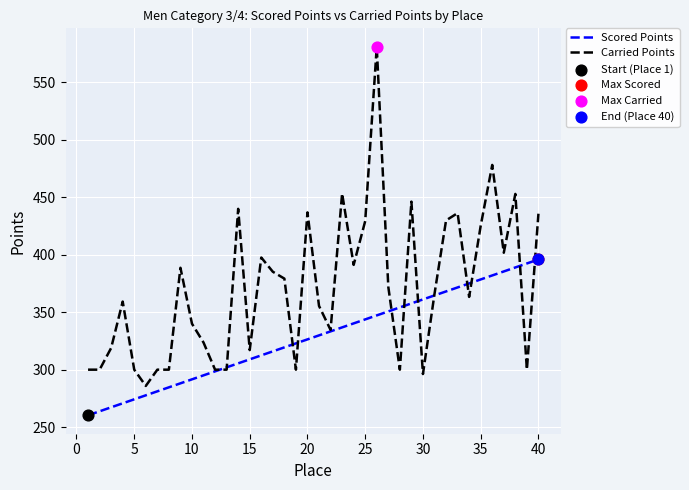

At how many categories does at least one series exceed 579?

1